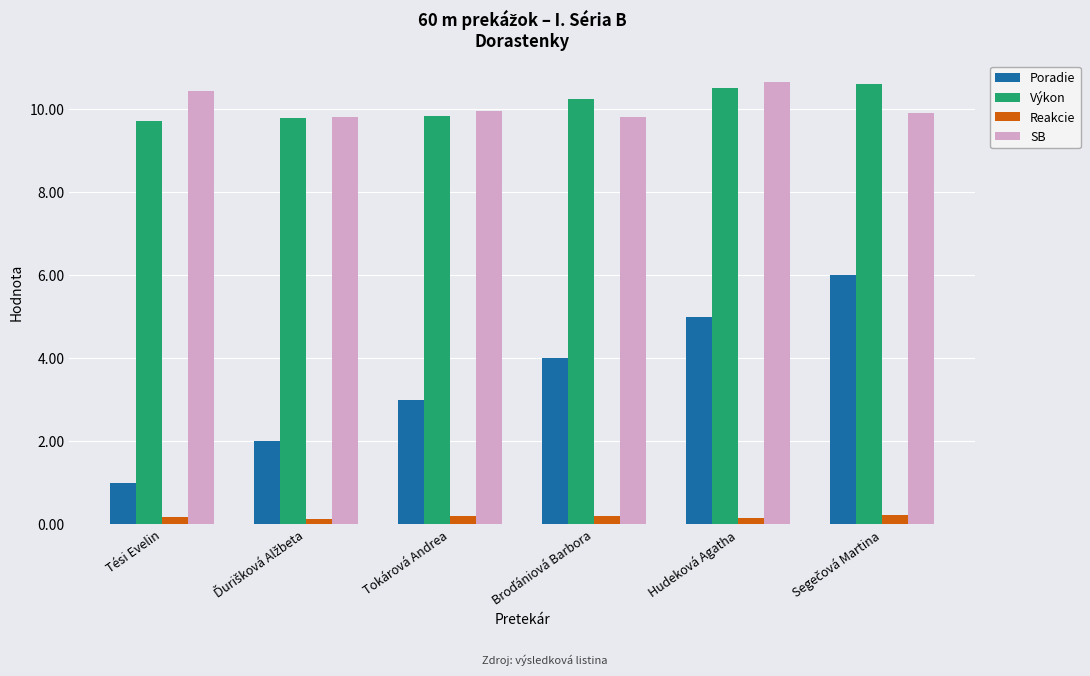

What is the difference between the second highest and minimum values in the Výkon series?

0.8